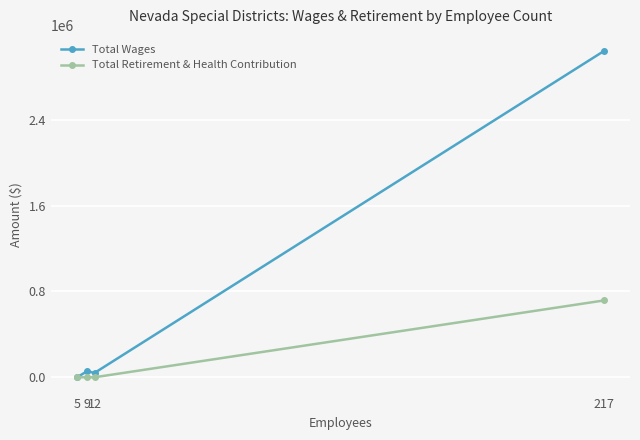

List the series in order of their overall mean, lowest first.

Total Retirement & Health Contribution, Total Wages